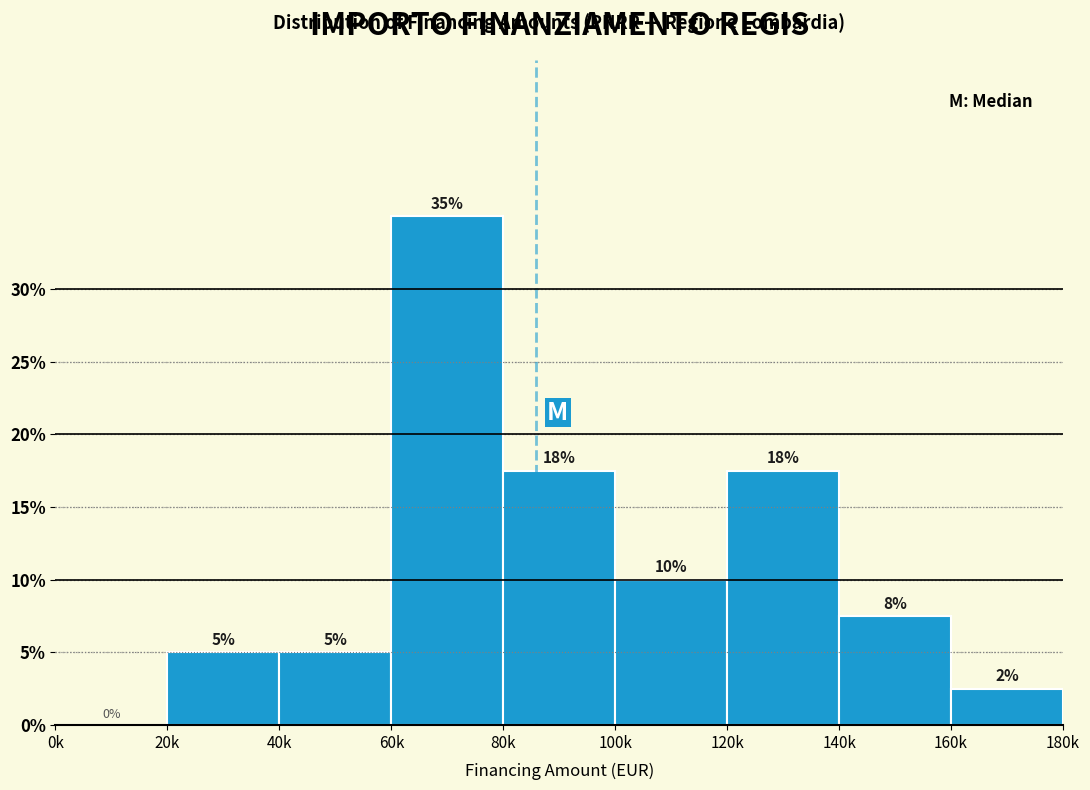

True or false: the data shows 4.6 at 140k.

False